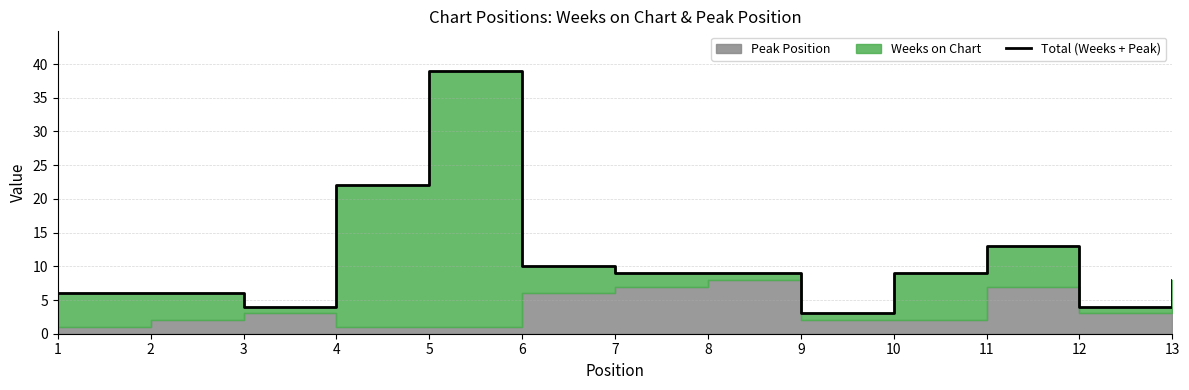

Reading left to right, transcribe all the data shown in this chart.

1=6	2=6	3=4	4=22	5=39	6=10	7=9	8=9	9=3	10=9	11=13	12=4	13=8